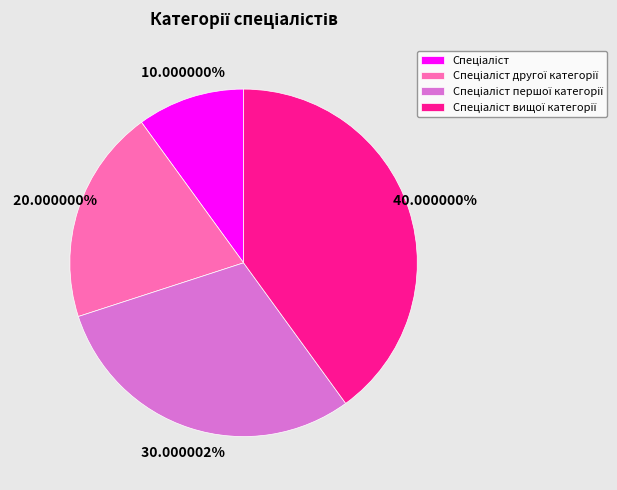

How many slices are in this pie chart?

4